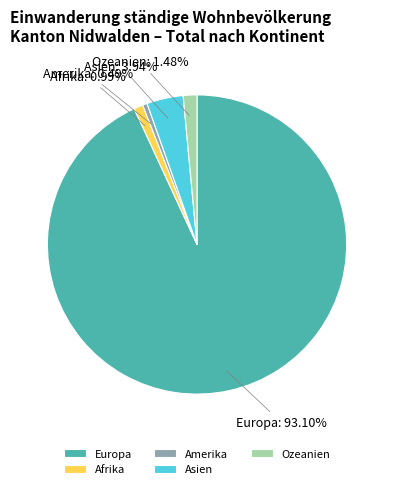

Which category has the biggest portion of the pie?

Europa